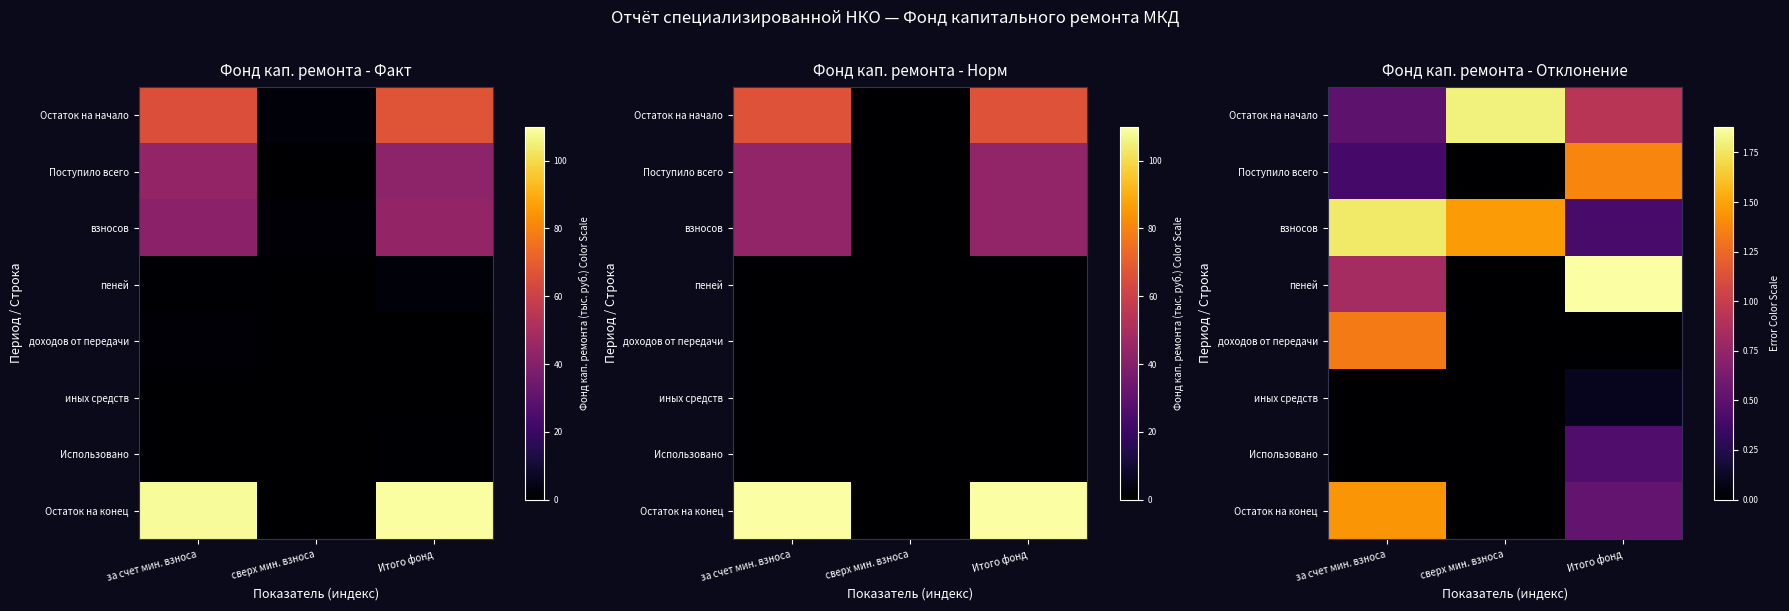

At Итого фонд, list the series in order from largest to smallest.

пеней, Поступило всего, Остаток на начало, Остаток на конец, Использовано, взносов, иных средств, доходов от передачи